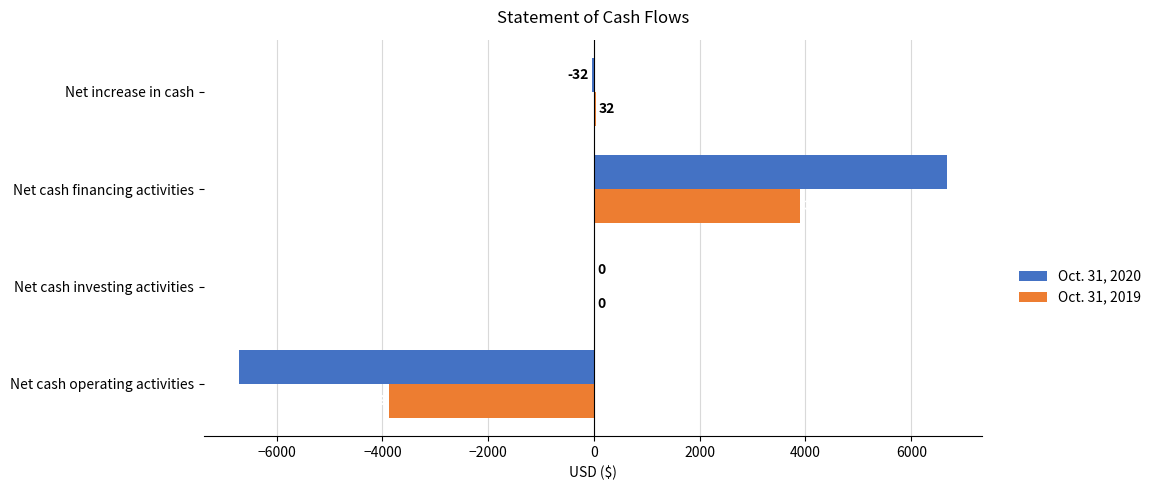

Is it true that Oct. 31, 2020 equals -32 at Net increase in cash?

True